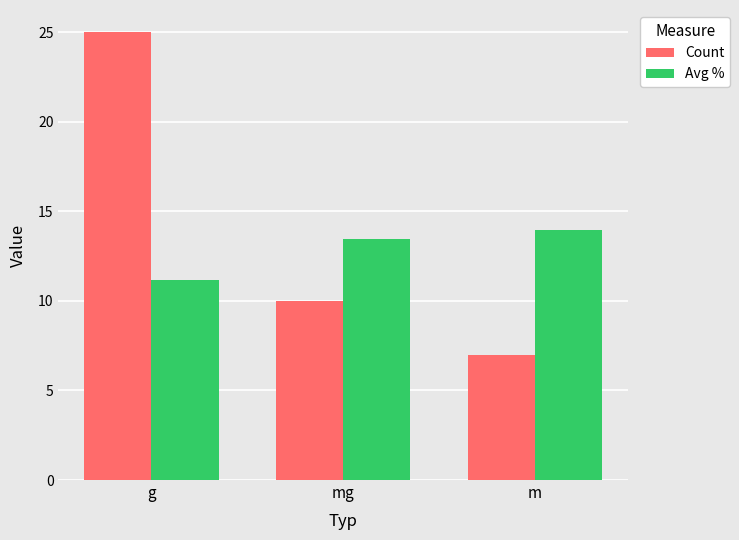

Count the number of categories in the chart.

3